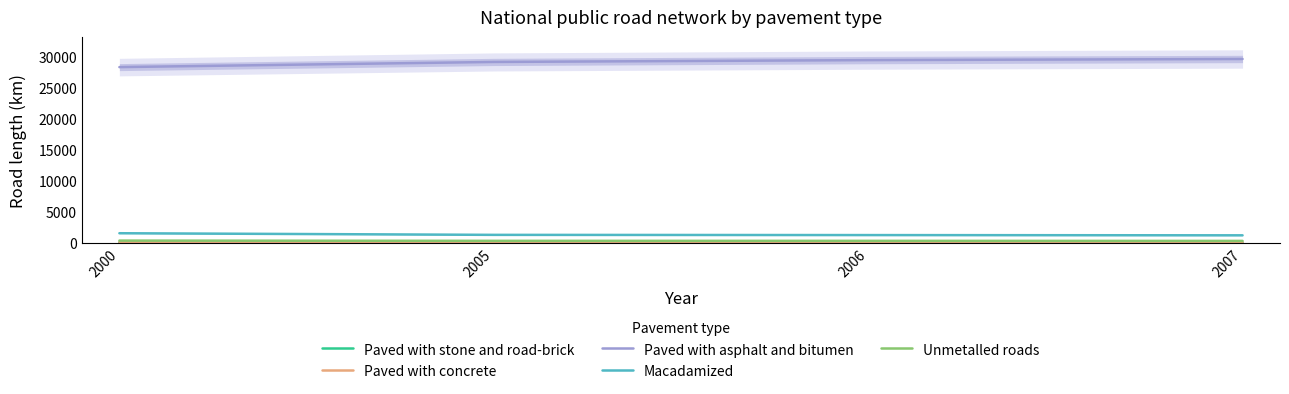

True or false: Paved with stone and road-brick and Paved with concrete cross at least once.

False